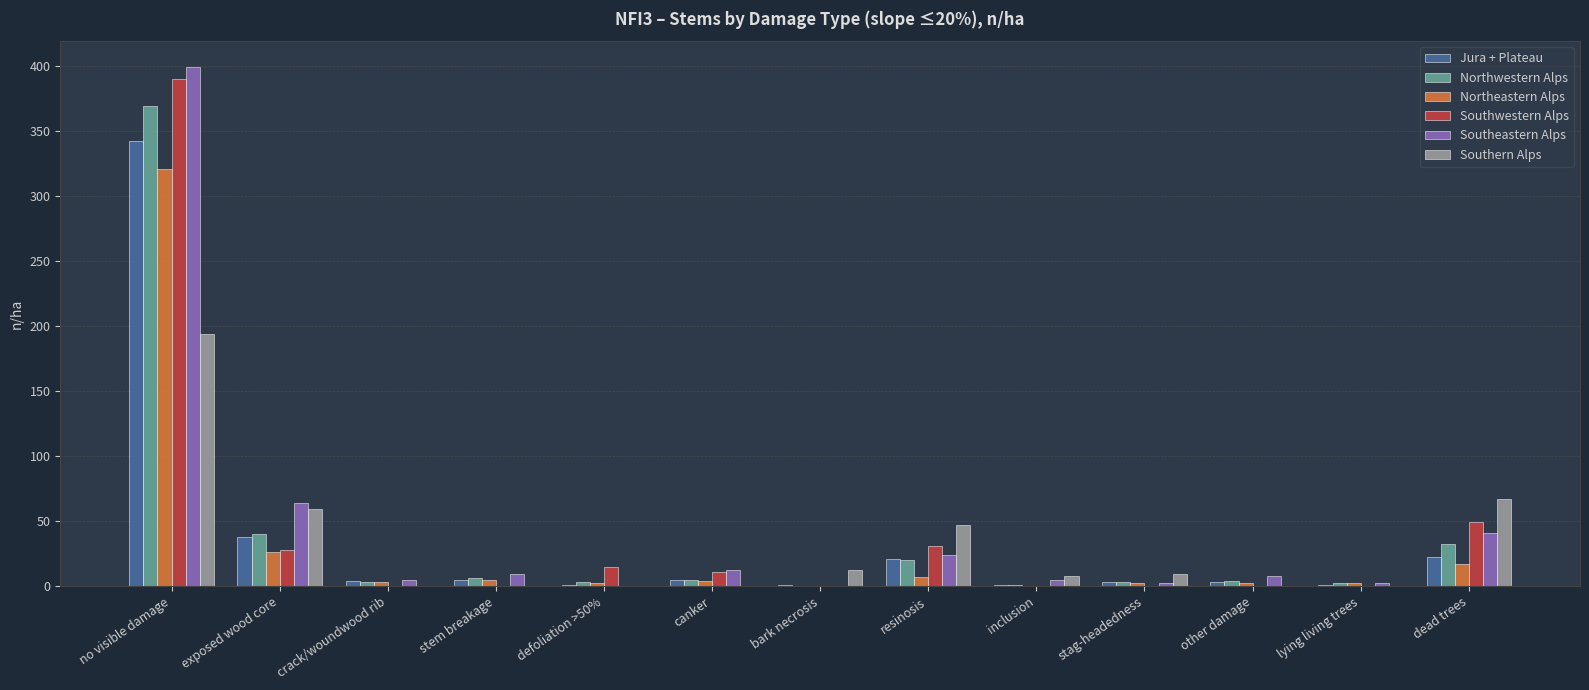

What is the total value across all series at no visible damage?

2015